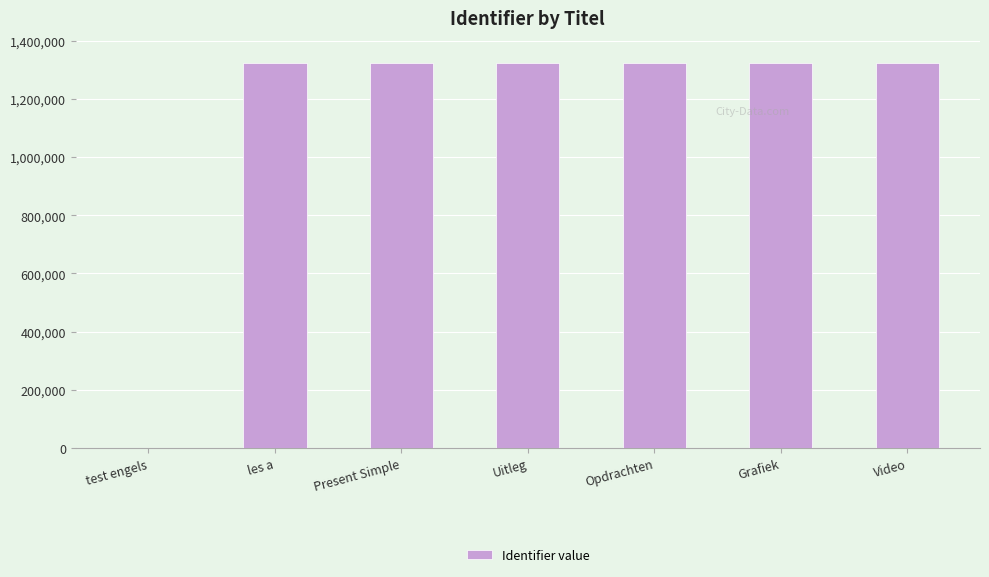

What is the change in value from Uitleg to Grafiek?

+4